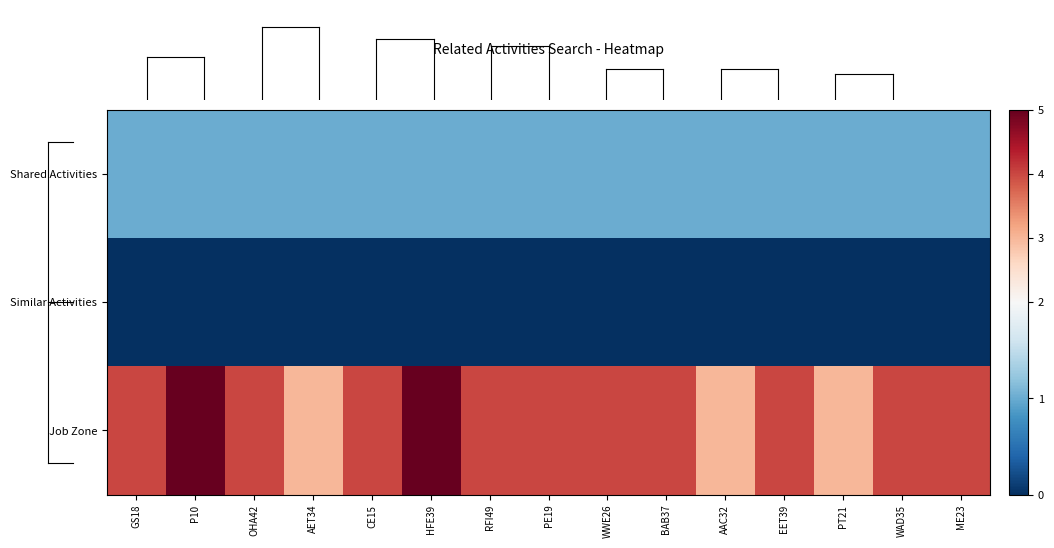

What is the maximum value shown in the chart?

5